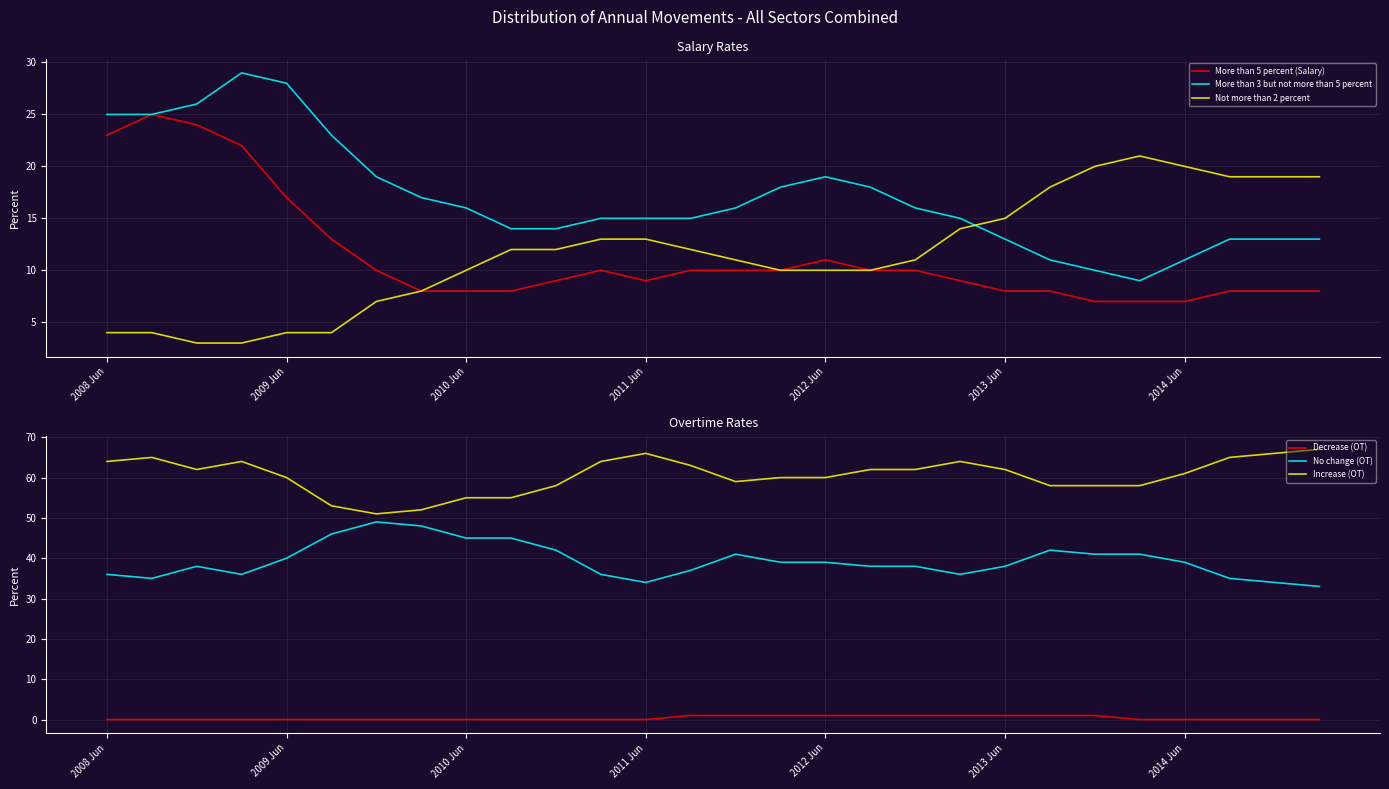

What is the lowest value of the More than 5 percent (Salary) series?

7